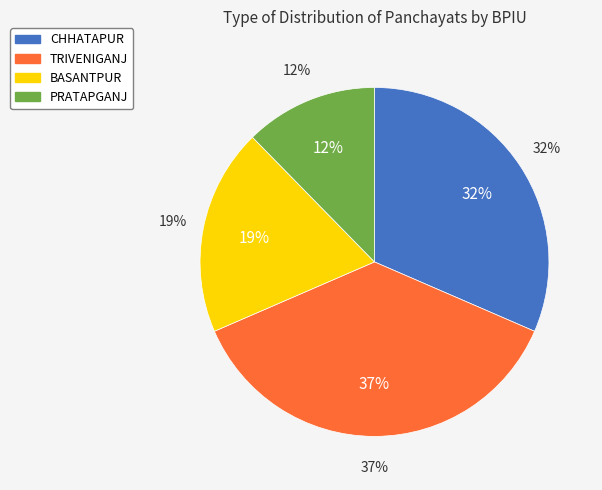

How much of the chart is everything except PRATAPGANJ?

87.7%